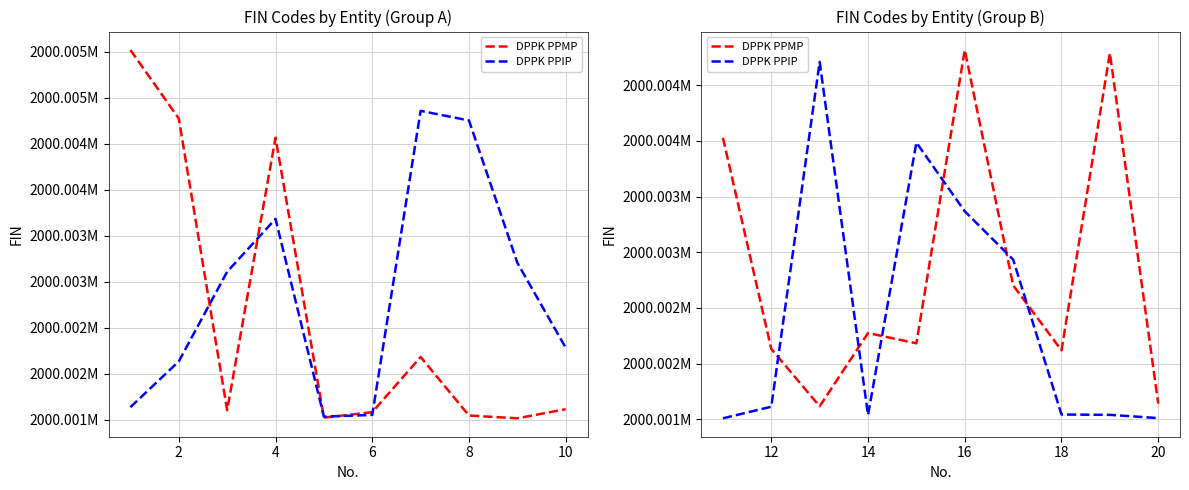

Does the chart display data point markers on the line(s)?

No